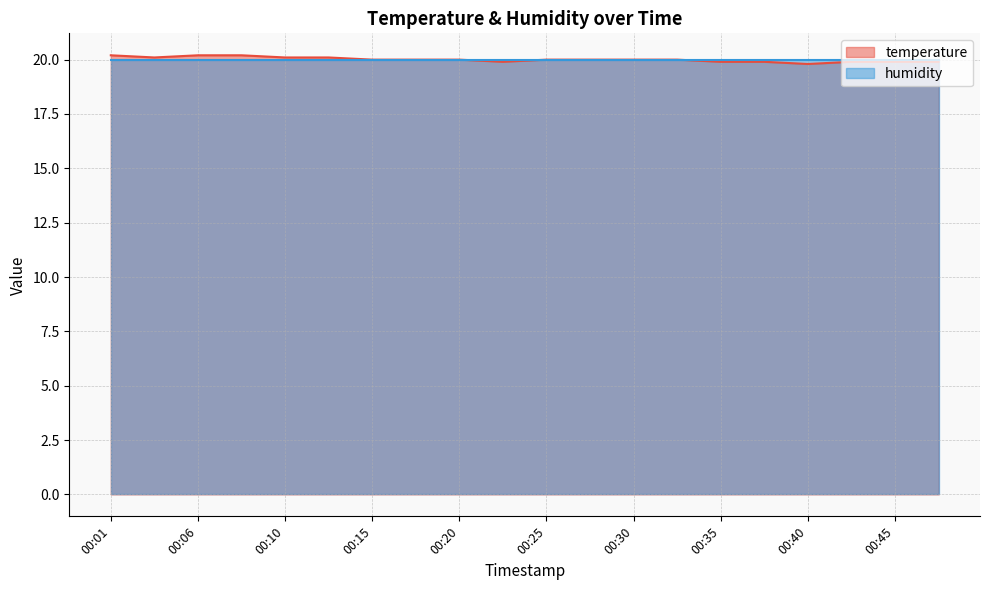

True or false: the data shows 20.0 at 00:18.

True